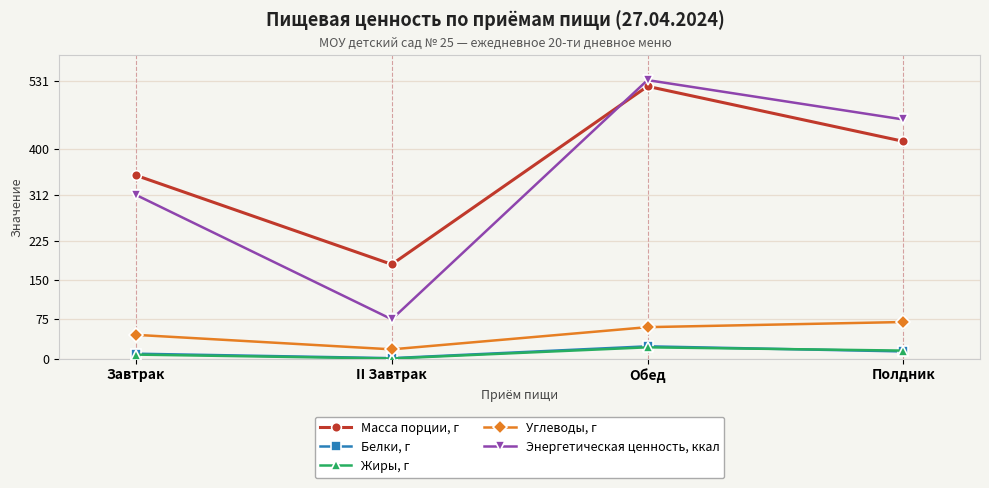

True or false: Углеводы, г and Энергетическая ценность, ккал cross at least once.

False